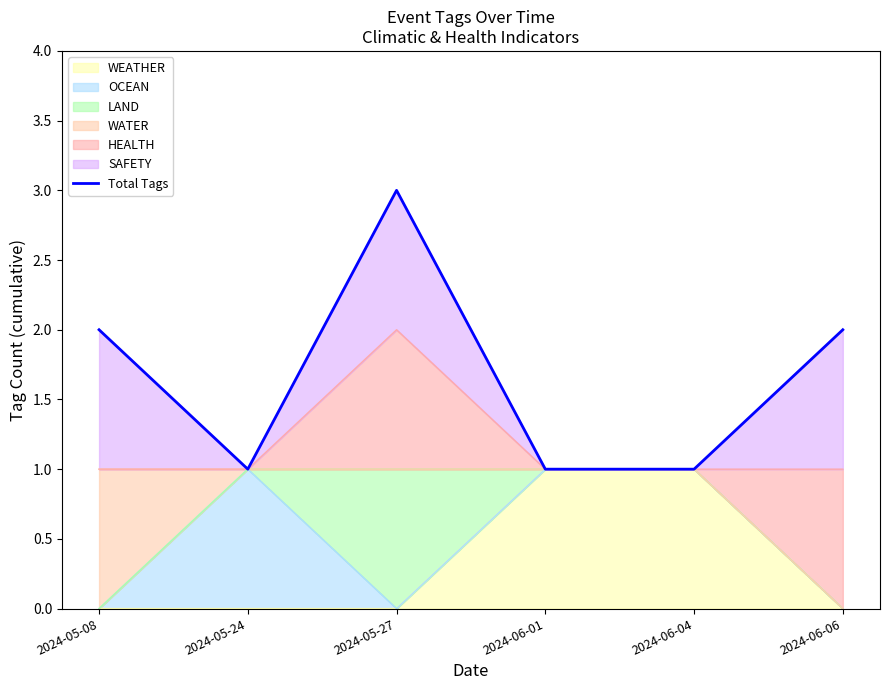

Reading left to right, list all the values displayed in this chart.

2024-05-08=2	2024-05-24=1	2024-05-27=3	2024-06-01=1	2024-06-04=1	2024-06-06=2